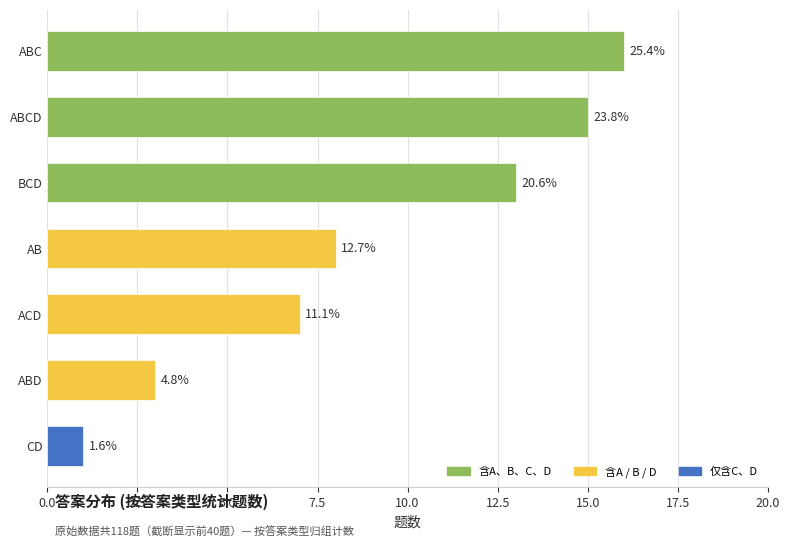

Where does the data first go above 8?

ABC